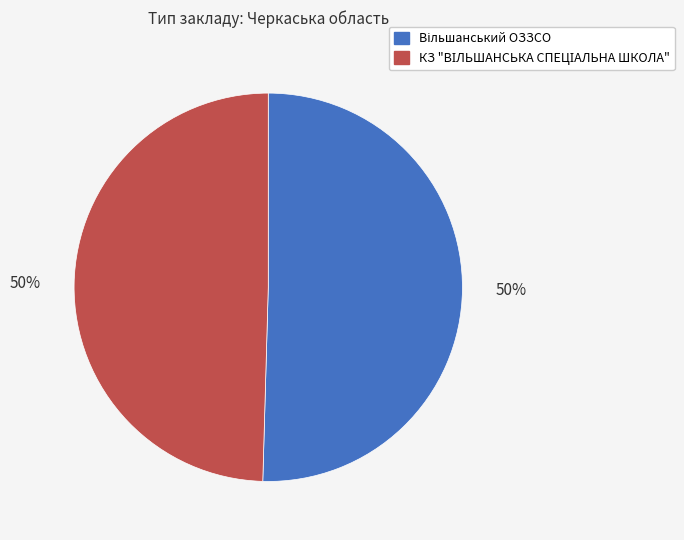

To the nearest percent, what is the average slice percentage?

50%